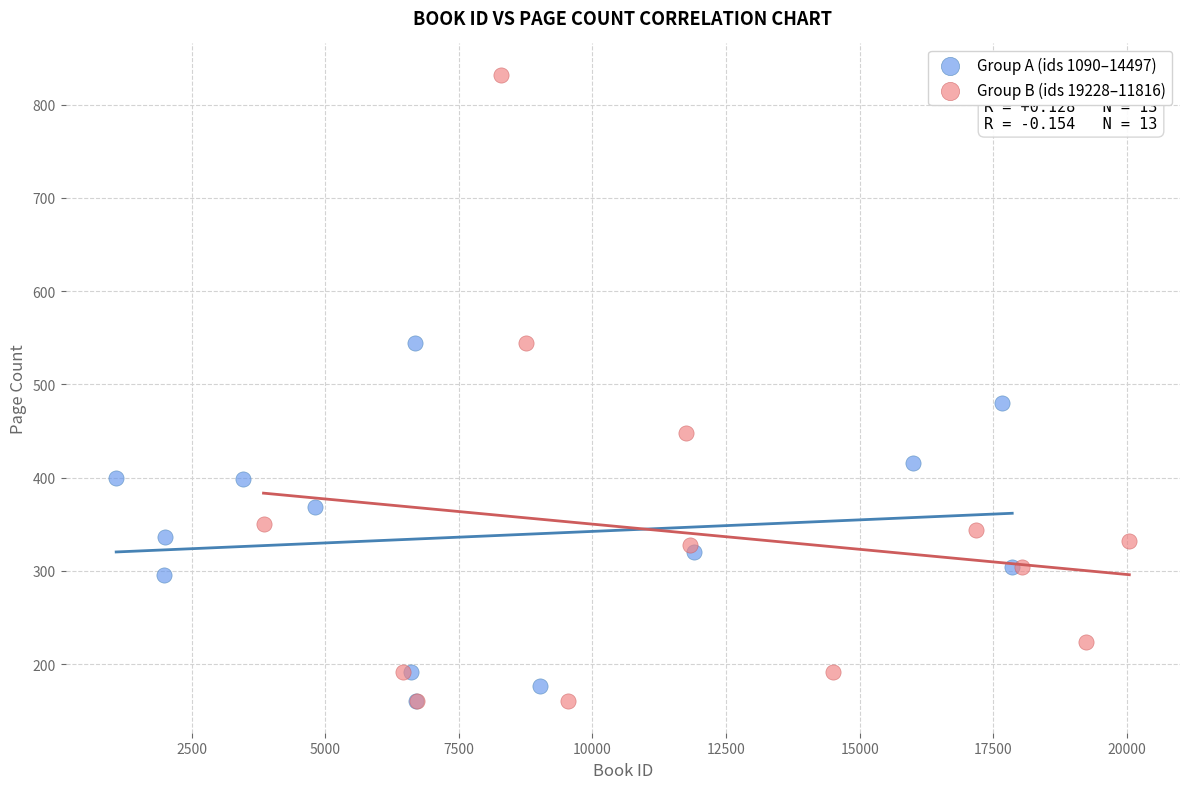

What are all the series names shown in the legend?

Group A (ids 1090–14497), Group B (ids 19228–11816)